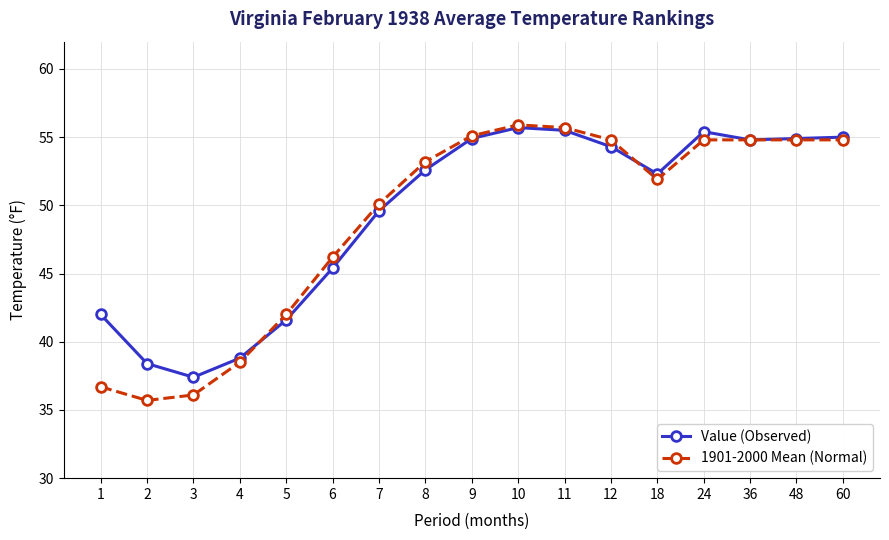

Which series changed the most between 1 and 7?

1901-2000 Mean (Normal)